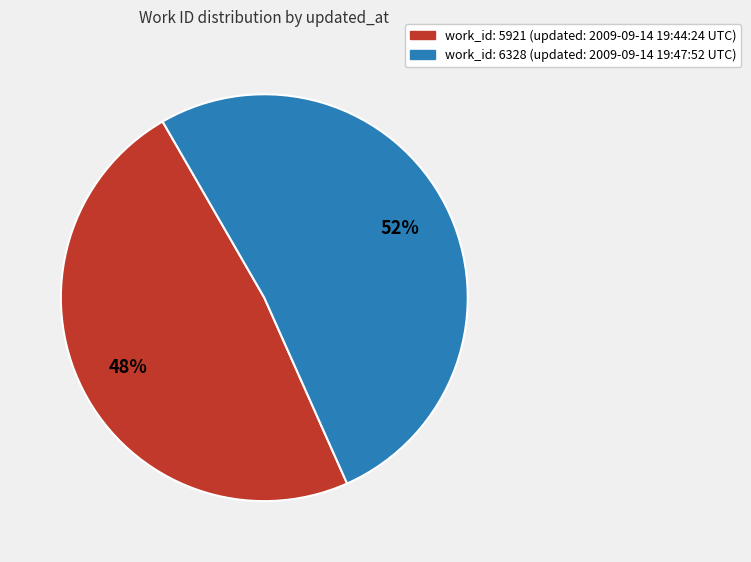

To the nearest percent, what is the average slice percentage?

50%